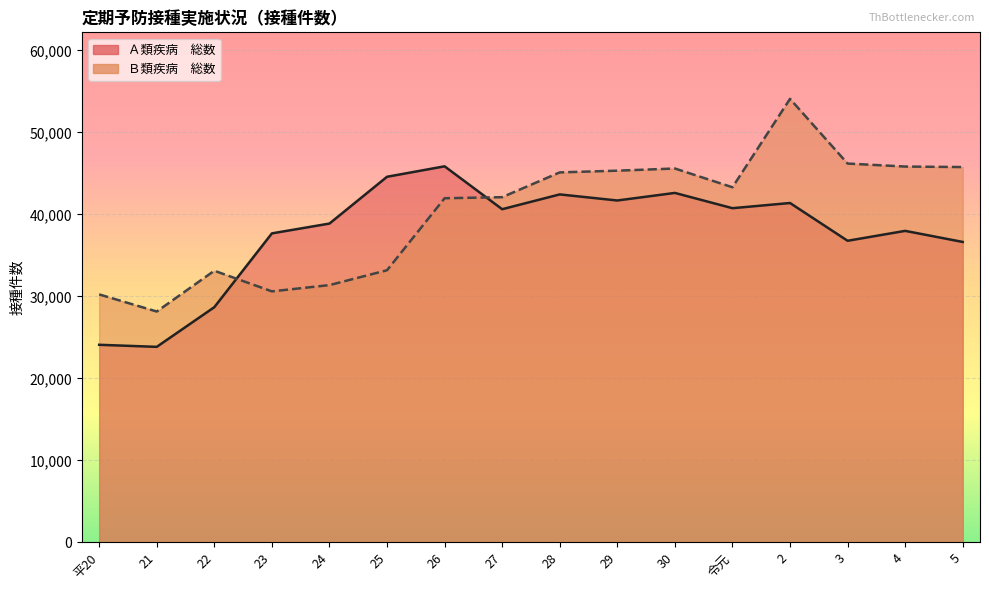

Reading left to right, extract all data points from this chart.

Ａ類疾病　総数: 24096	23843	28682	37684	38882	44588	45864	40632	42437	41695	42619	40756	41388	36781	37990	36639
Ｂ類疾病　総数: 30241	28154	33127	30611	31376	33187	41968	42101	45122	45331	45596	43309	54091	46200	45835	45773